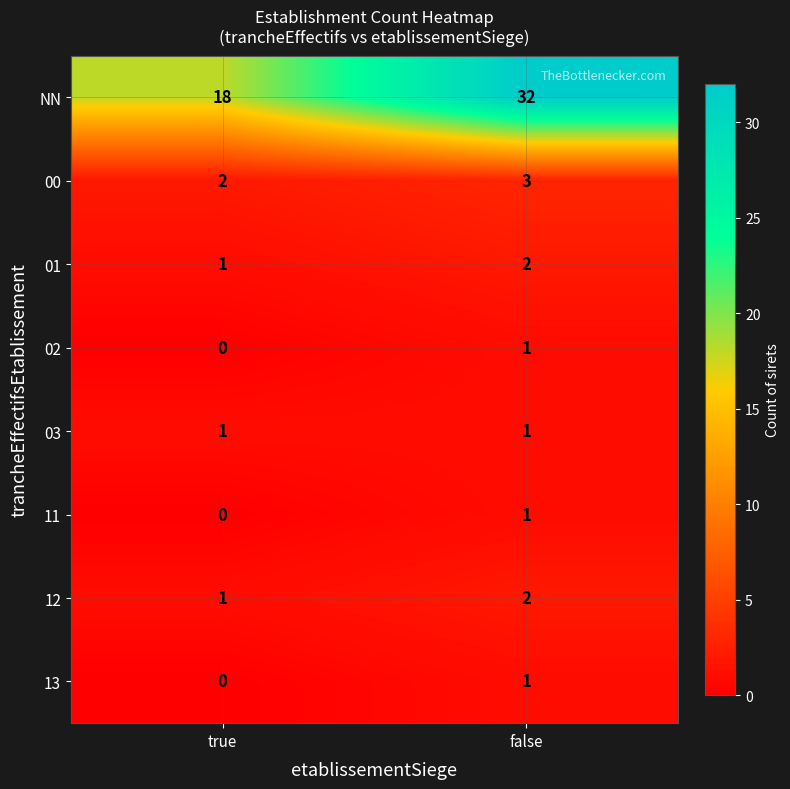

What is the total value across all series at false?

43